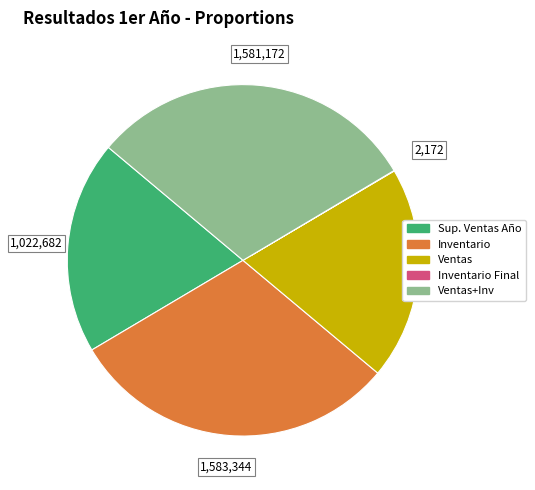

Is Inventario the majority of the pie?

No